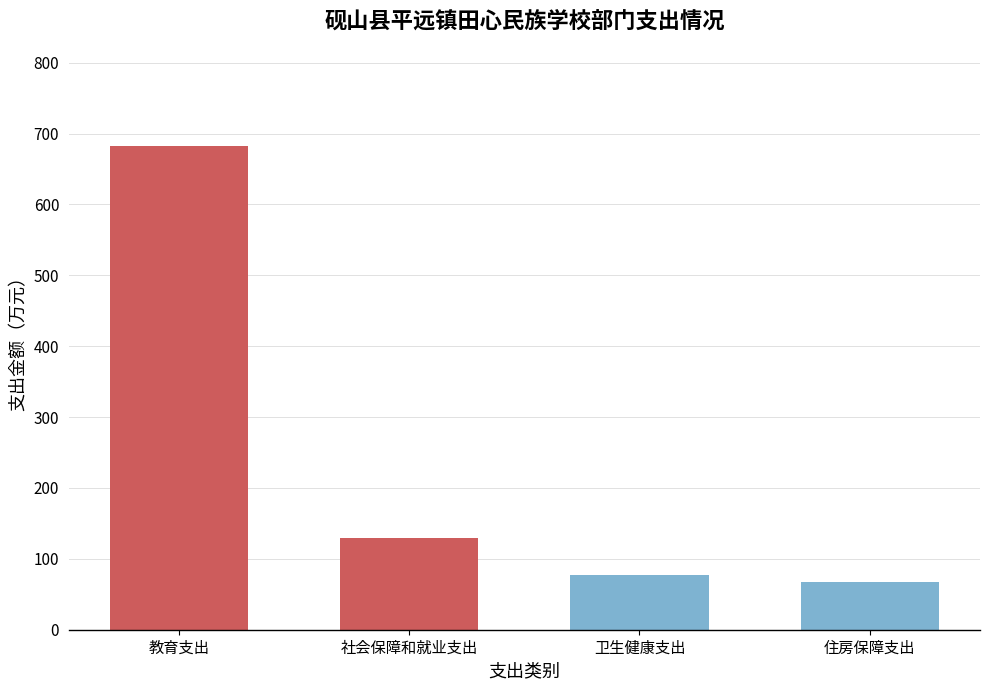

Reading right to left, extract all data points from this chart.

66.6	77.4	129.6	682.9